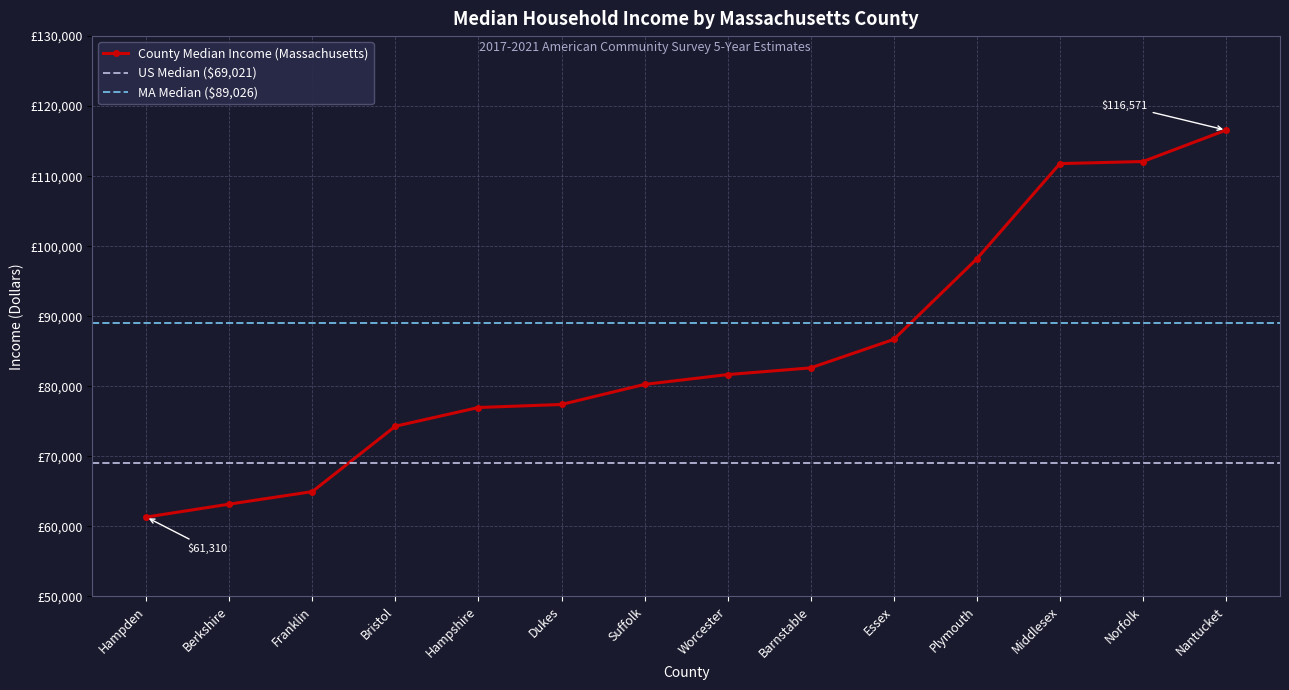

The chart shows a value of 168844 at Middlesex. True or false?

False